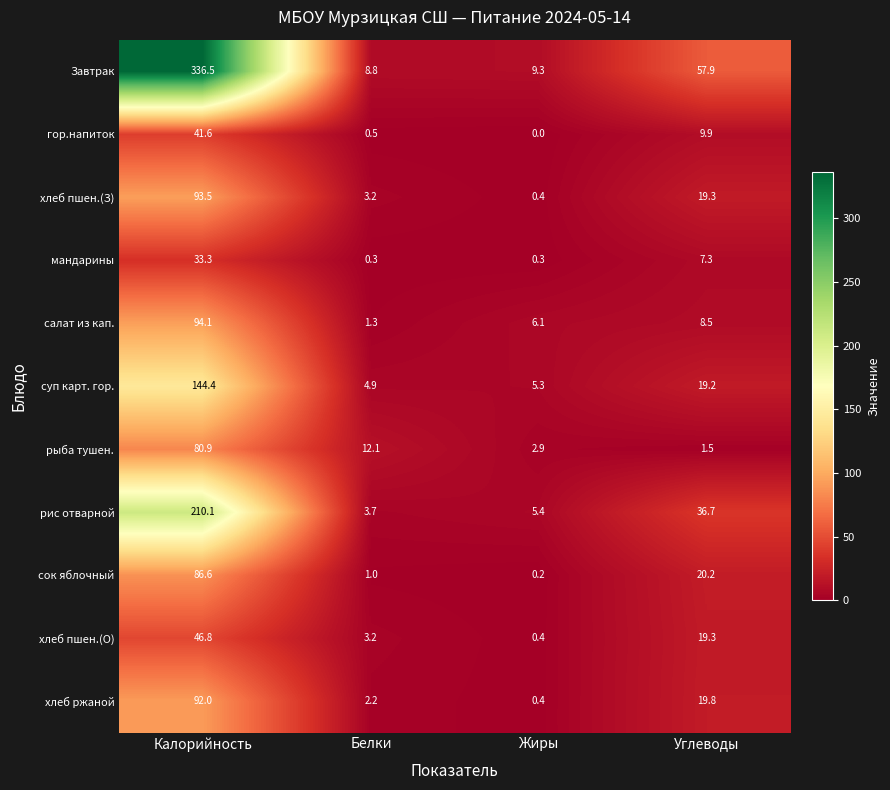

At which category is the sum across all series the highest?

Калорийность